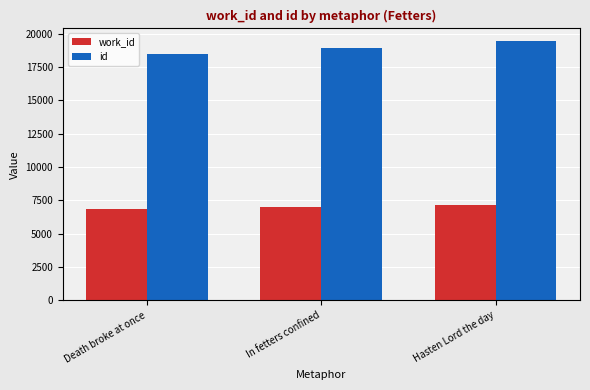

The value of work_id at Hasten Lord the day is 1992. True or false?

False